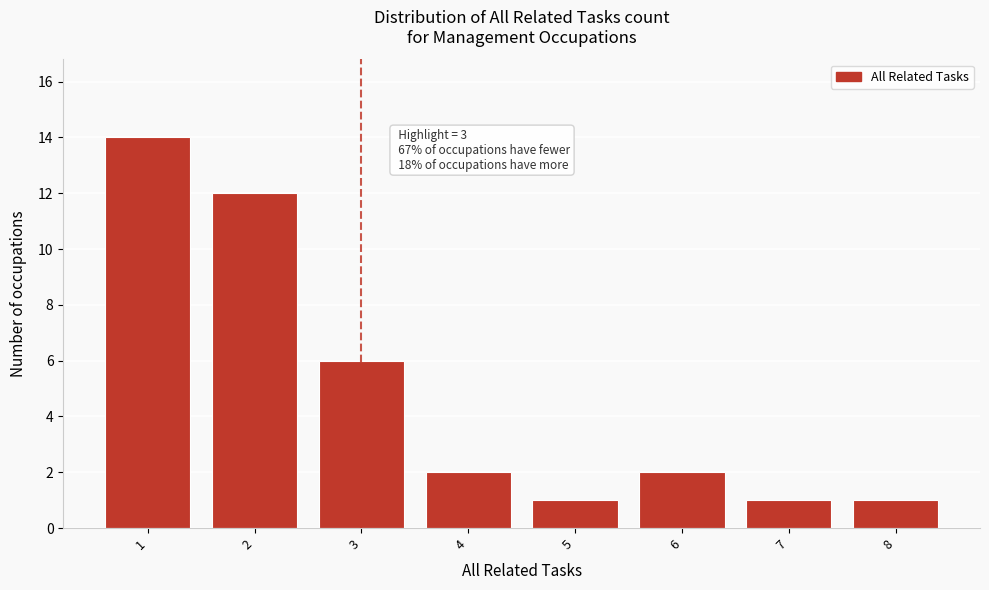

Which range on the x-axis has the tallest bar?

0.5 to 1.5